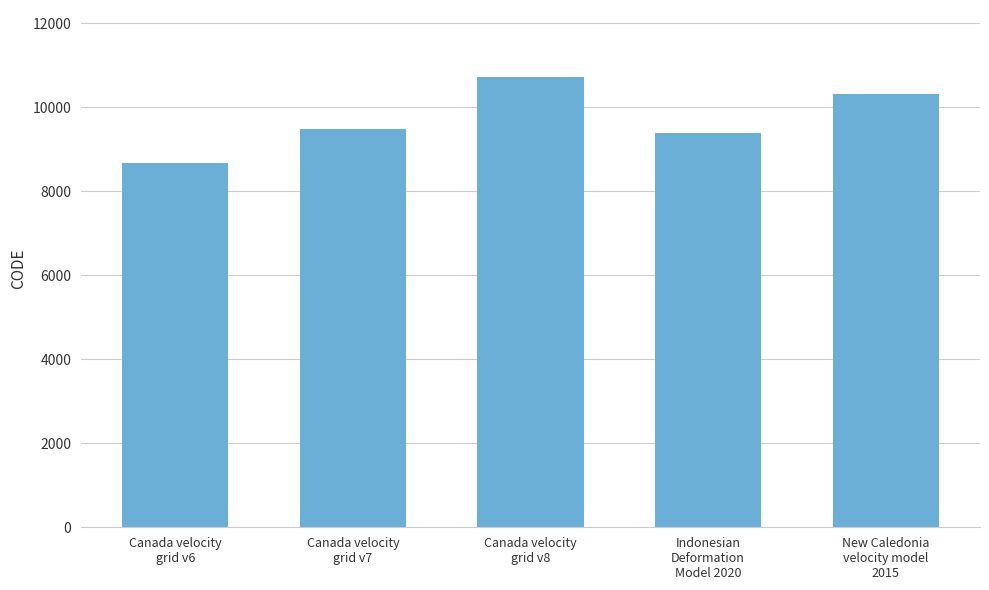

Reading left to right, transcribe all the data shown in this chart.

Canada velocity
grid v6=8676	Canada velocity
grid v7=9483	Canada velocity
grid v8=10707	Indonesian
Deformation
Model 2020=9375	New Caledonia
velocity model
2015=10323